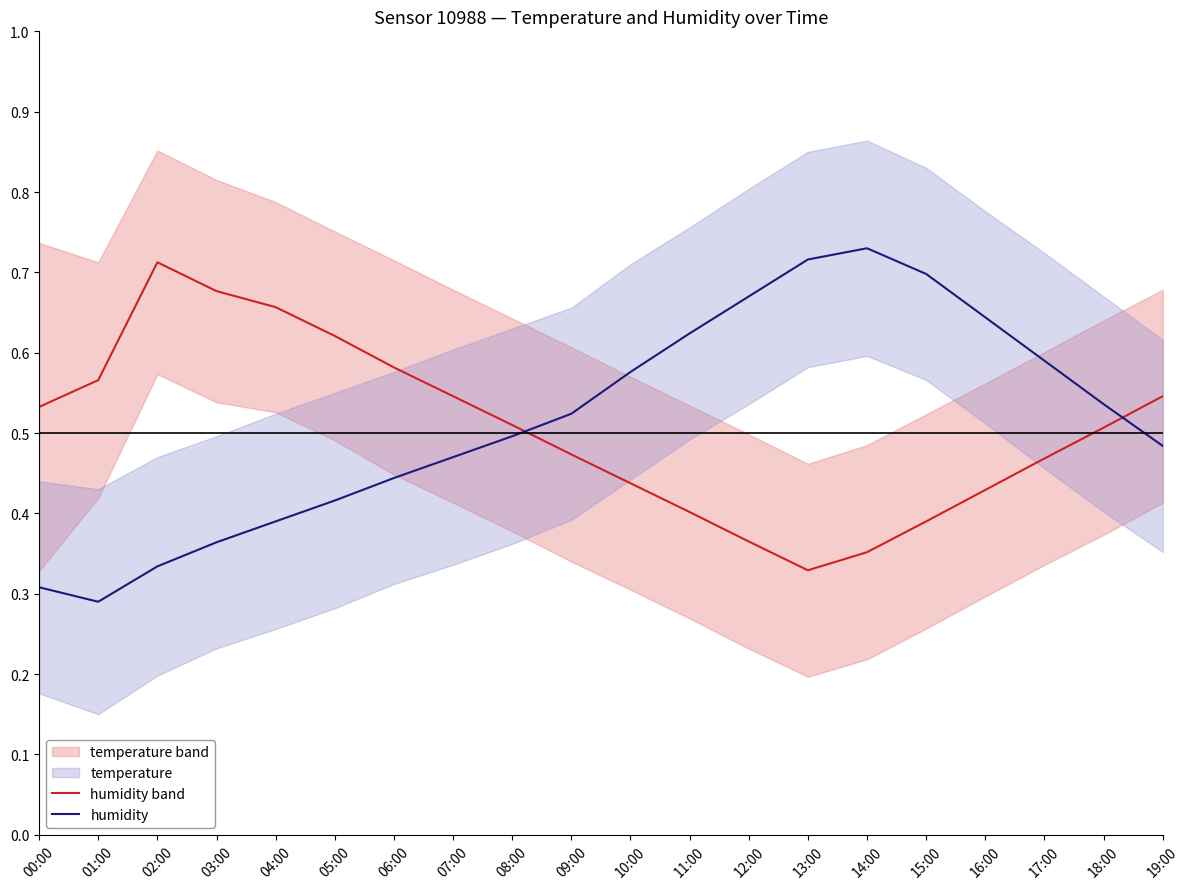

What is the spread (max minus min) of values at 02:00?

0.4